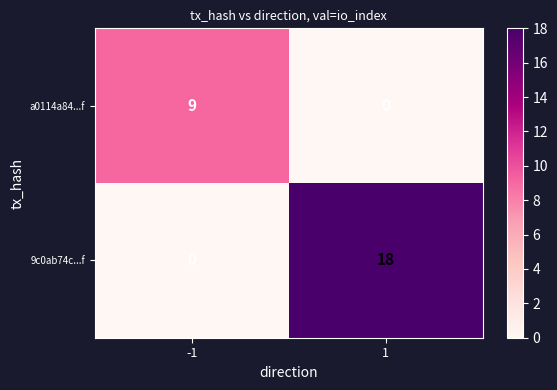

What is the total value across all series at -1?

9